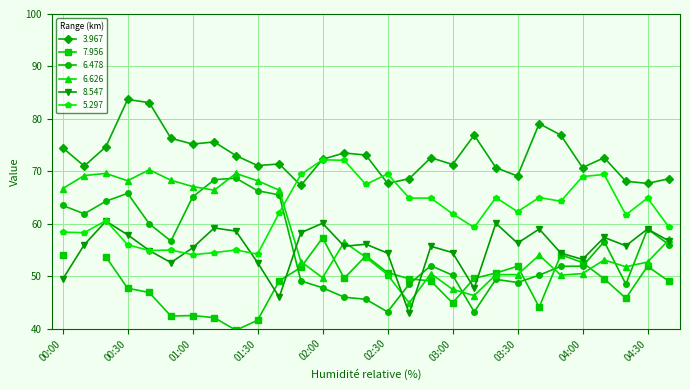

Which category has the lowest value in the 6.626 series?

02:40